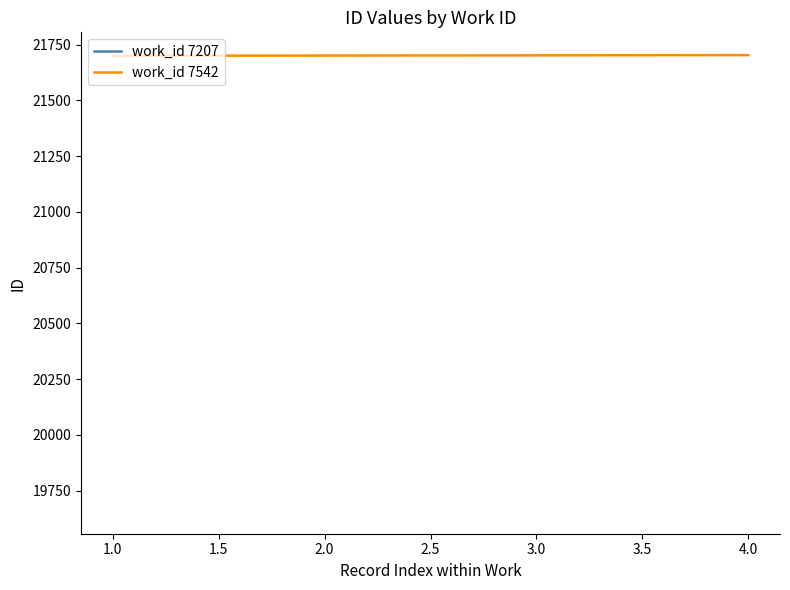

How many data points are less than 21702?

2